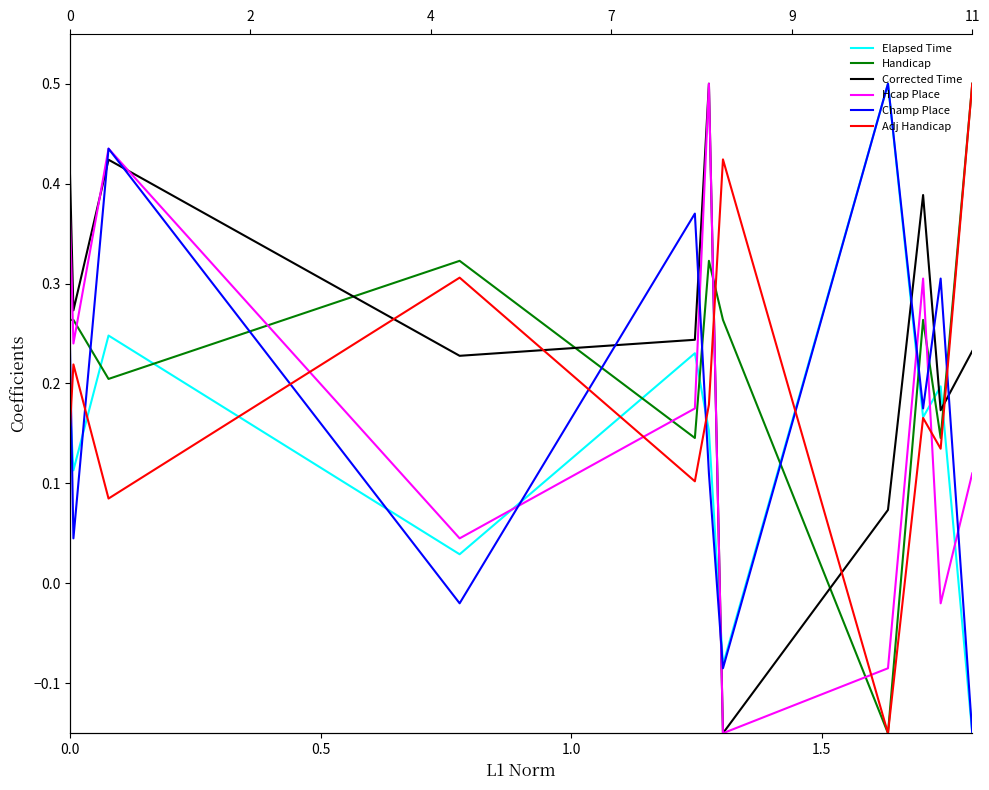

The value of Handicap at 0.5 is 0.3. True or false?

True